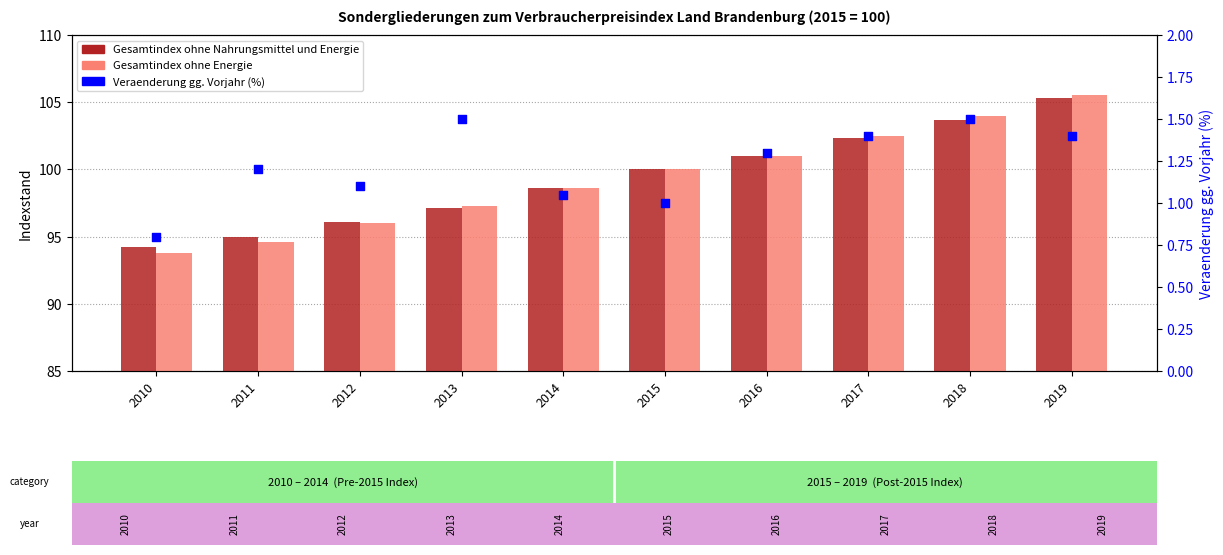

Which series has the widest spread of Y values?

Gesamtindex ohne Energie